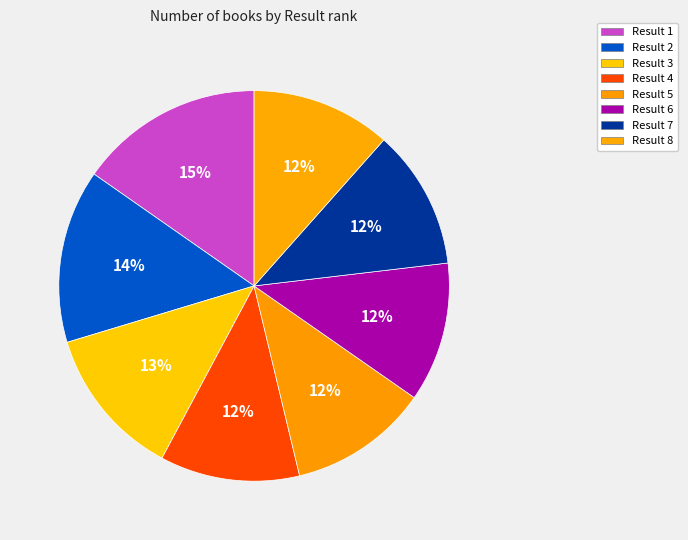

Rank the categories by value from lowest to highest.

Result 8, Result 4, Result 7, Result 5, Result 6, Result 3, Result 2, Result 1